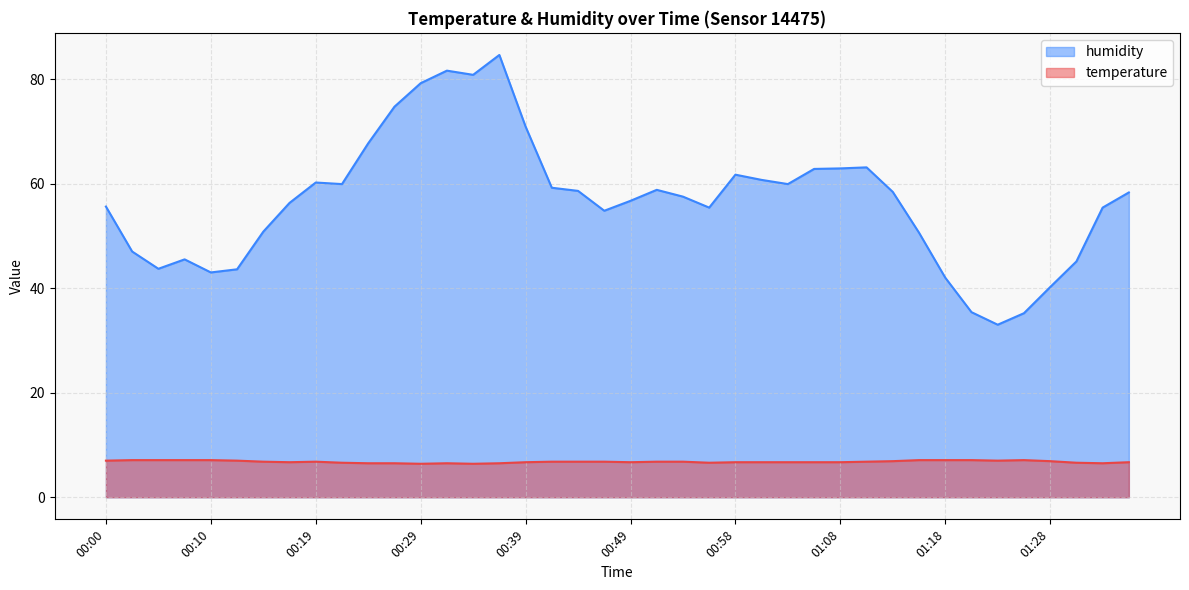

The value of humidity at 01:11 is 33.7. True or false?

False